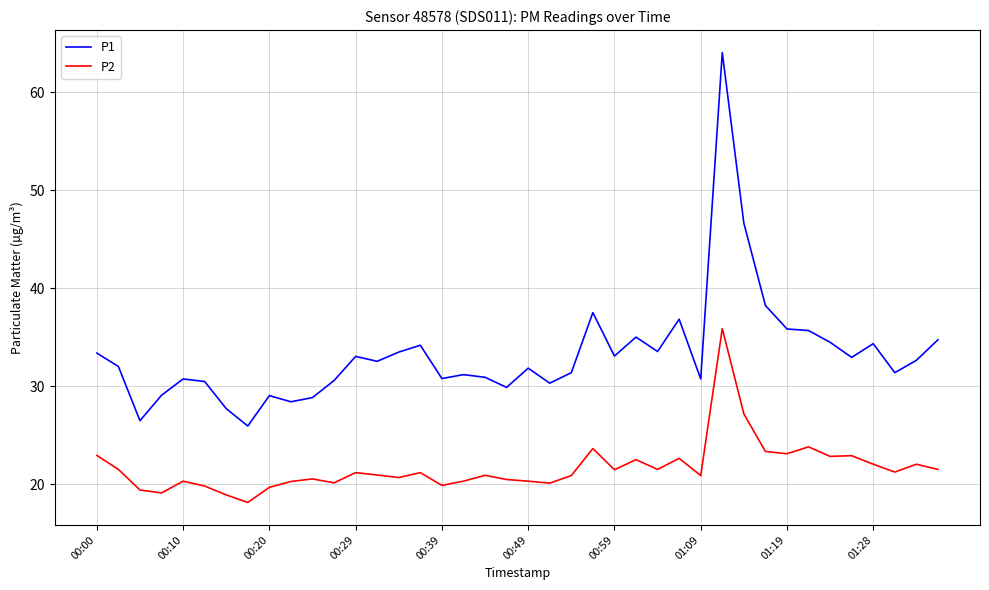

How many series are shown in this chart?

2